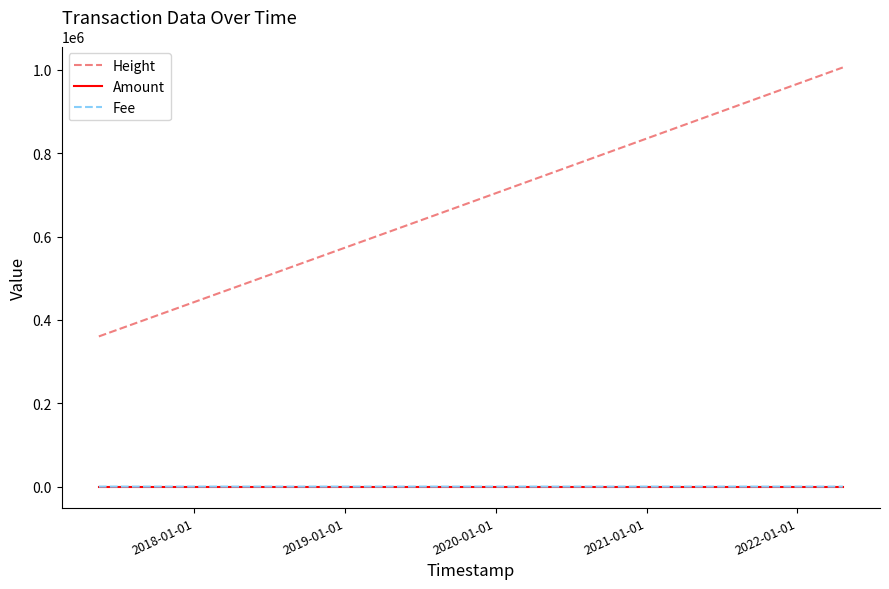

Which series has the largest total across all categories?

Height